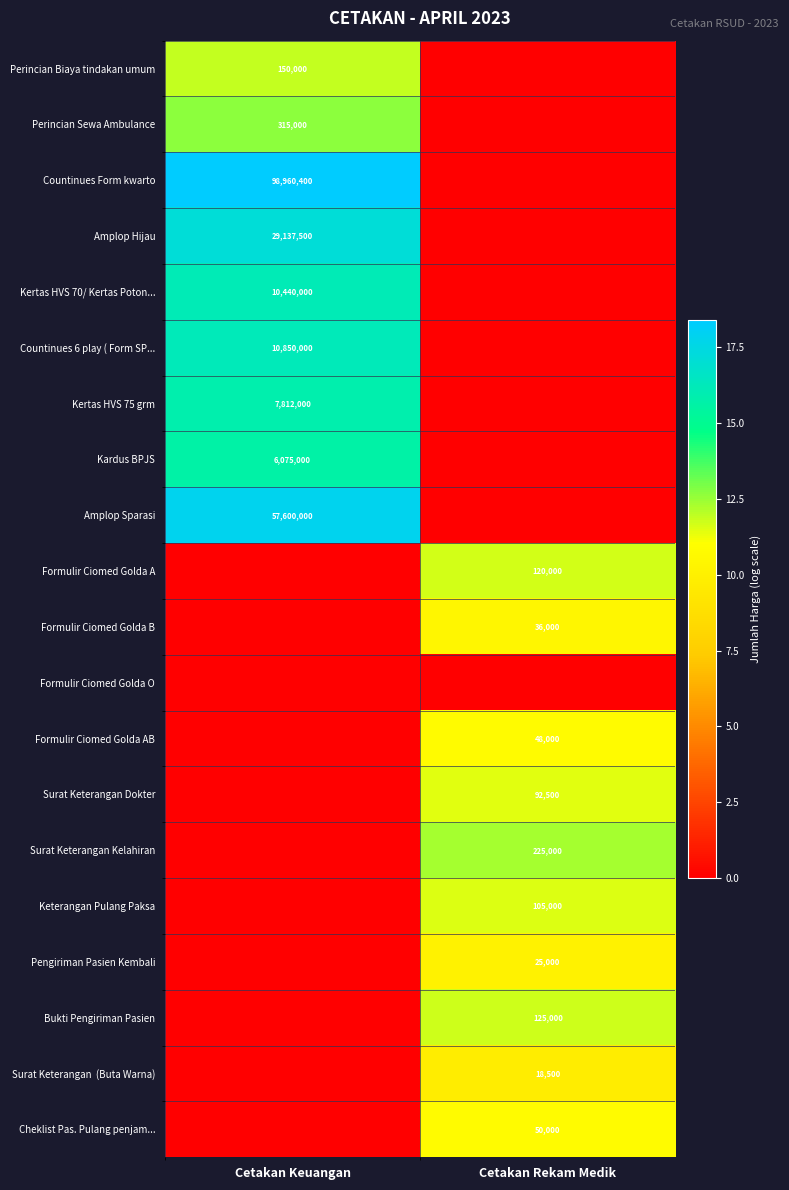

Which has a higher value, Cetakan Rekam Medik or Cetakan Keuangan?

Cetakan Keuangan